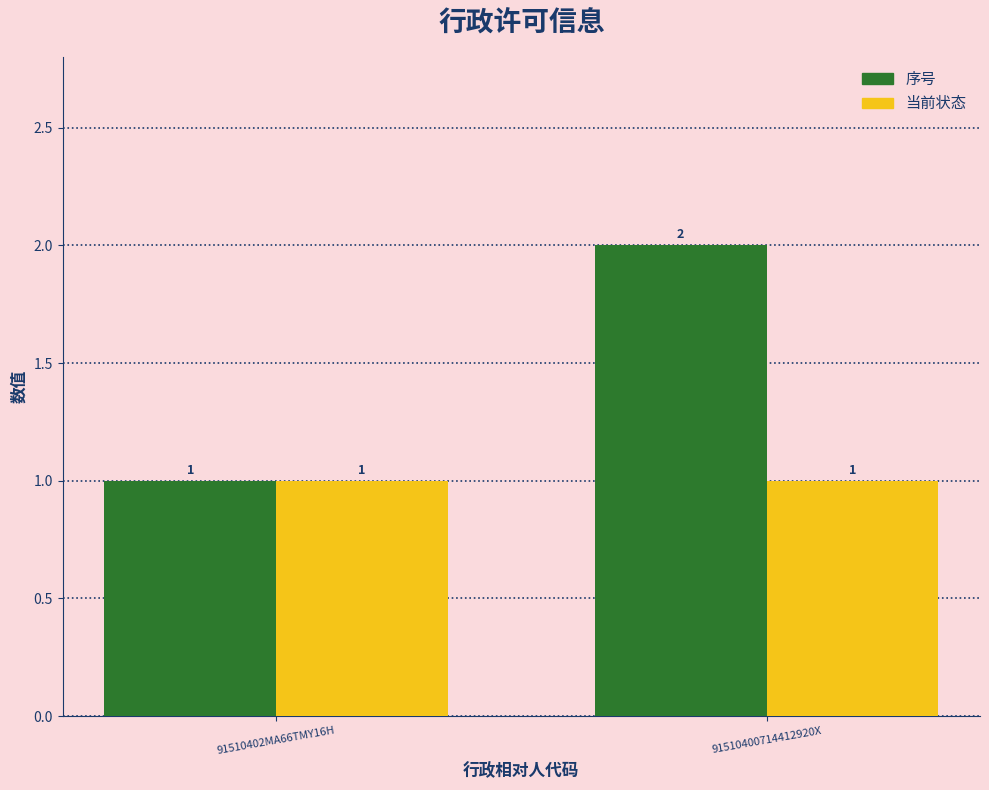

The 当前状态 series shows 1 at 91510402MA66TMY16H. True or false?

True